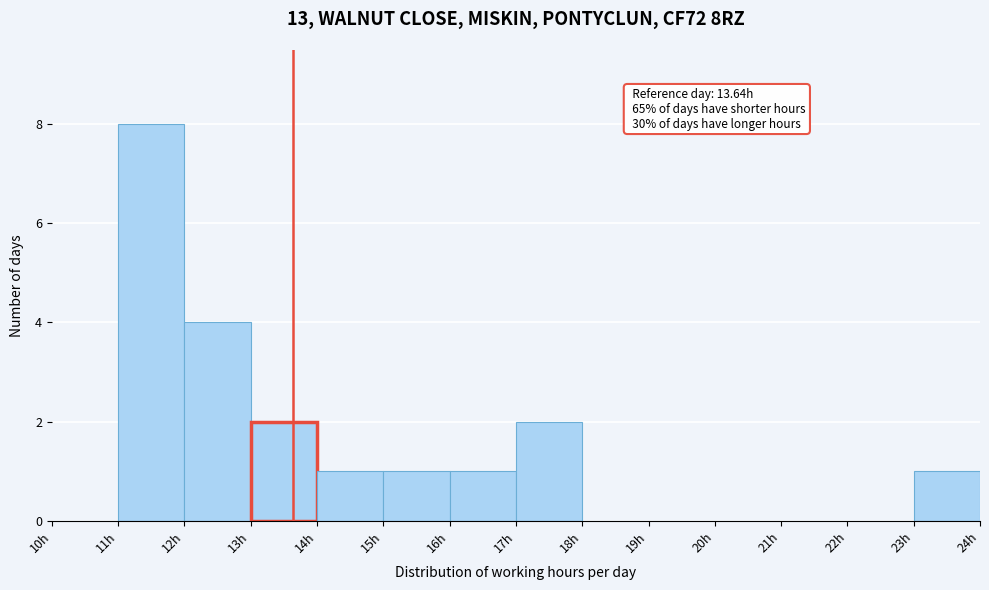

Which range on the x-axis has the tallest bar?

11 to 12